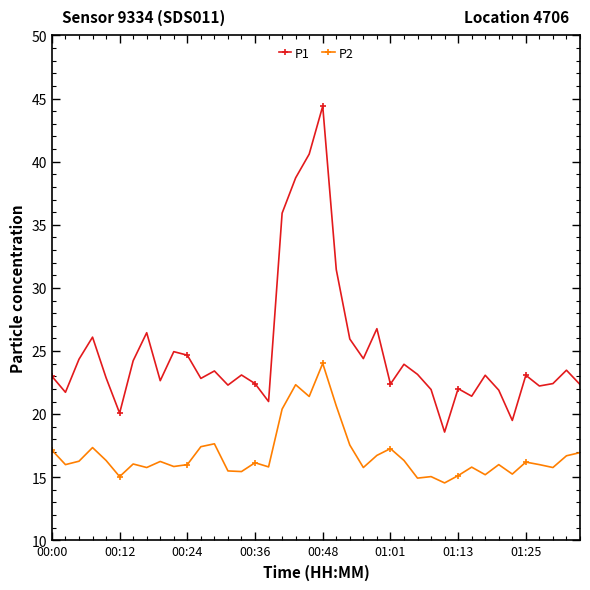

Does the chart have visible grid lines?

No